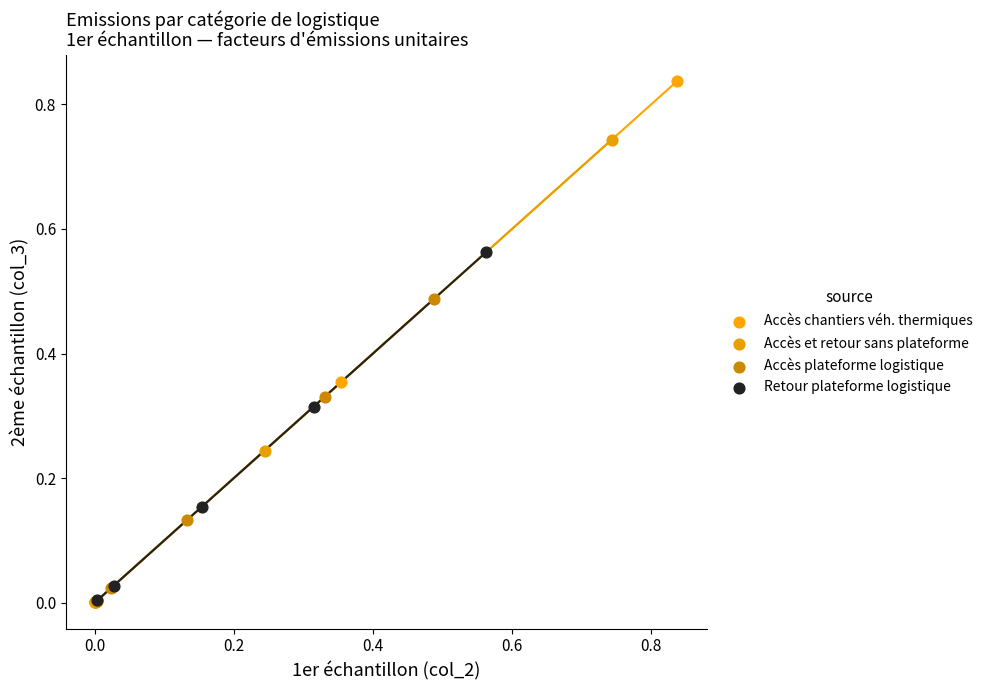

Which series has the widest spread of Y values?

Accès chantiers véh. thermiques